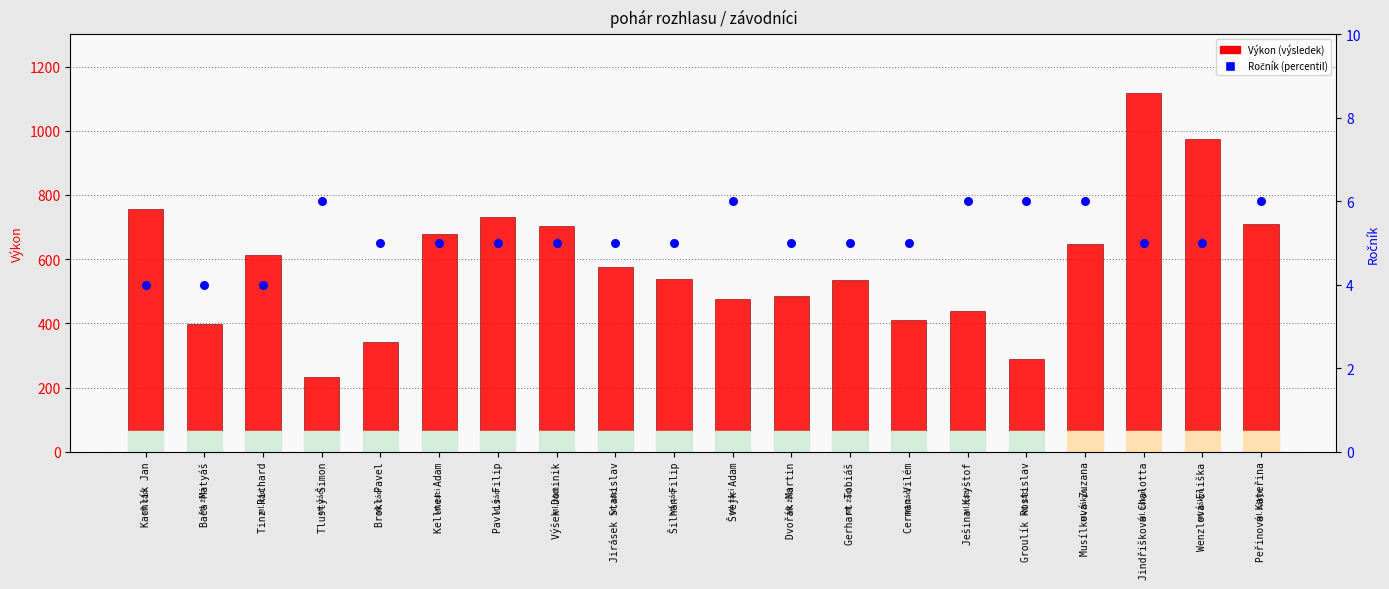

Which series has the largest total across all categories?

Výkon